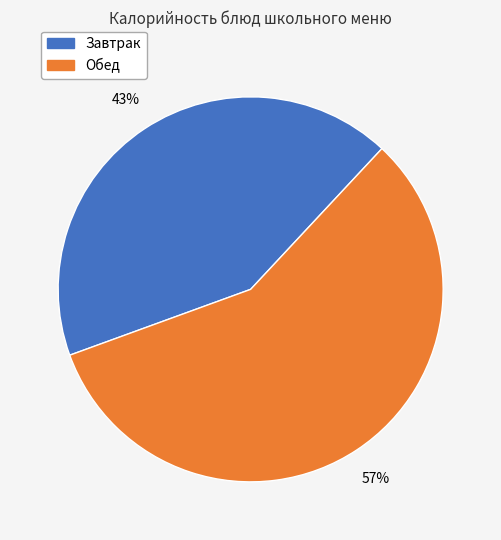

Between Завтрак and Обед, which is larger?

Обед